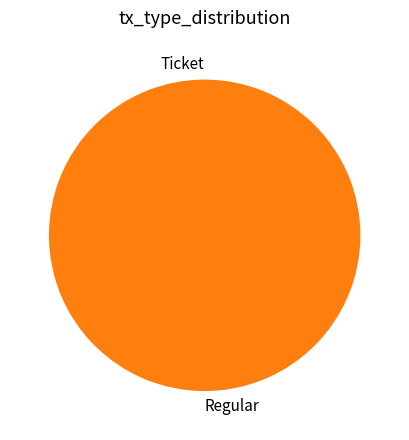

The Ticket slice represents 0% of the pie. True or false?

True